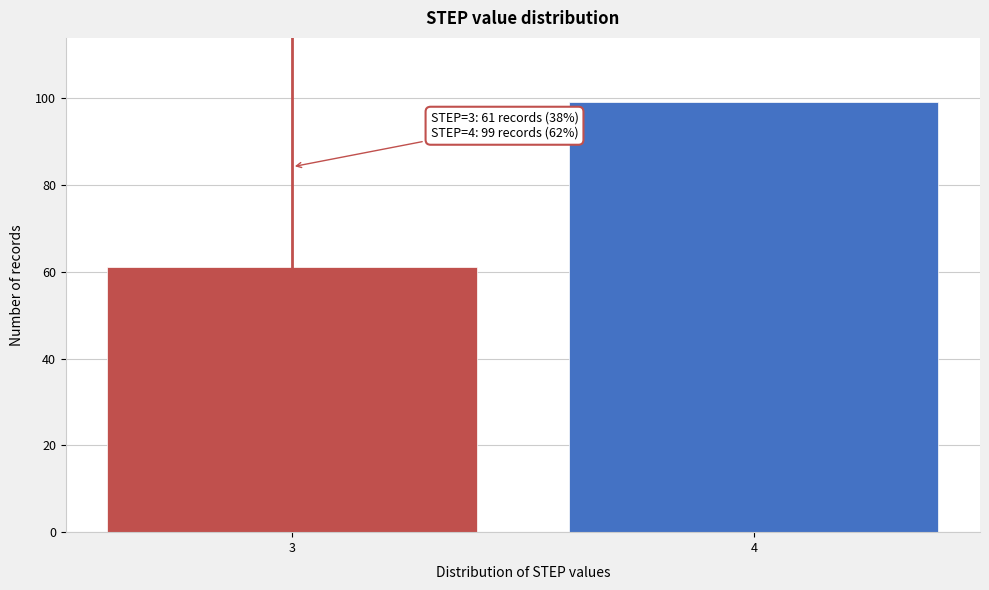

Reading left to right, extract all data points from this chart.

61	99